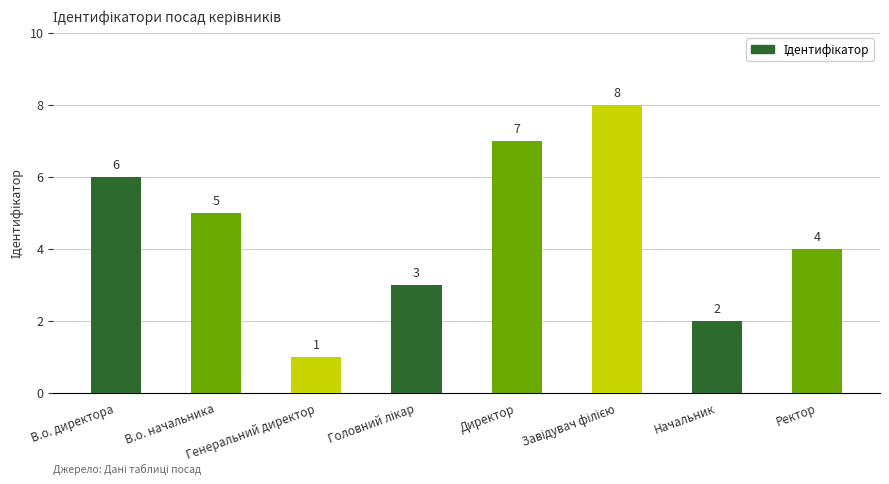

How many categories are shown in the chart?

8